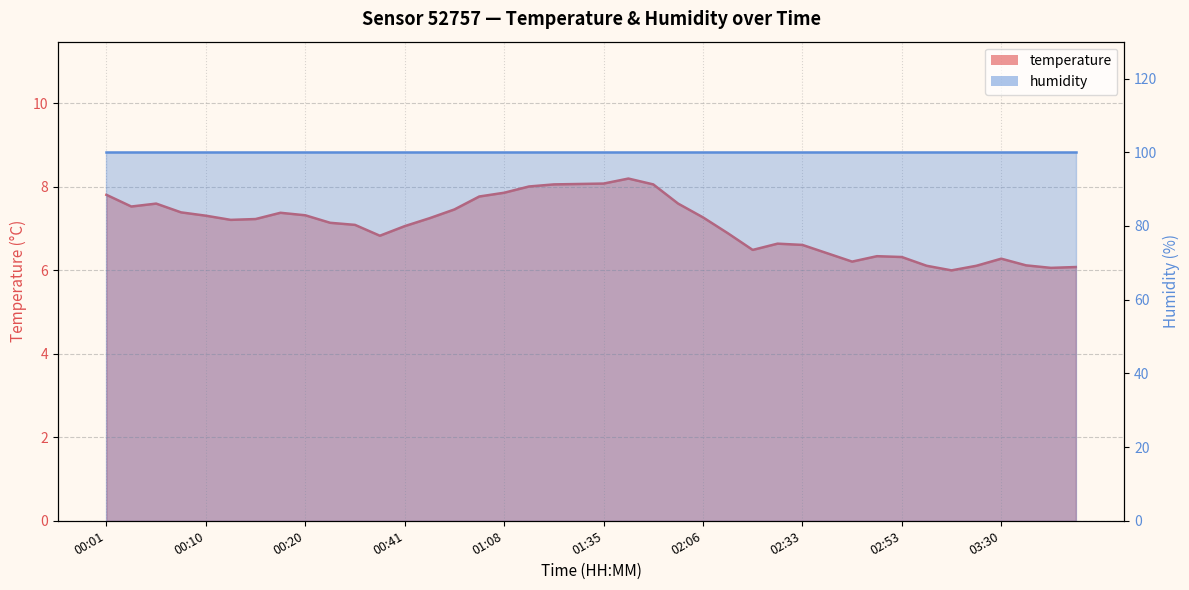

What is the label of the 25th point from the right?

01:01